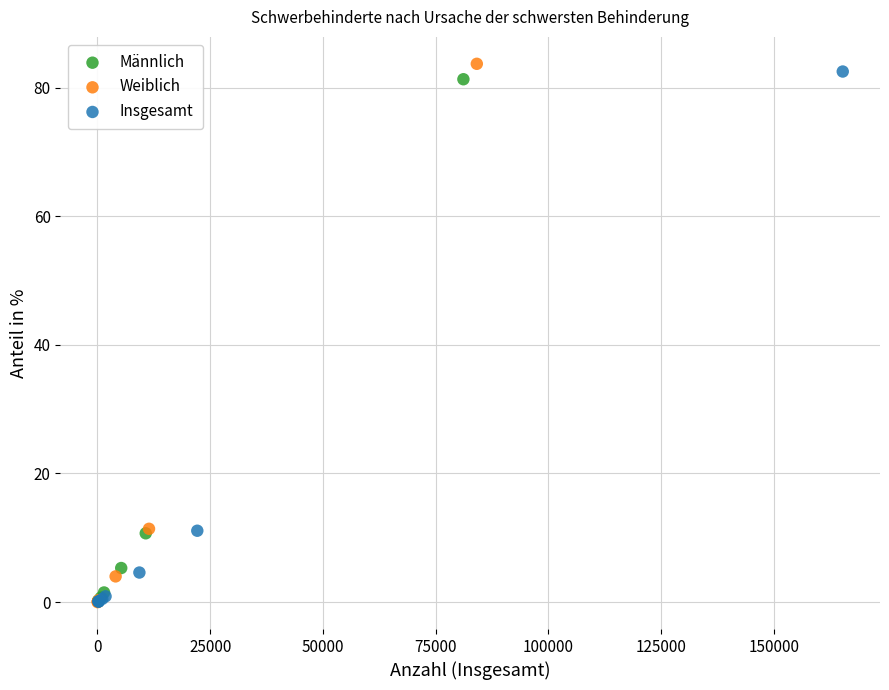

Which series has the largest Y range (max minus min)?

Weiblich